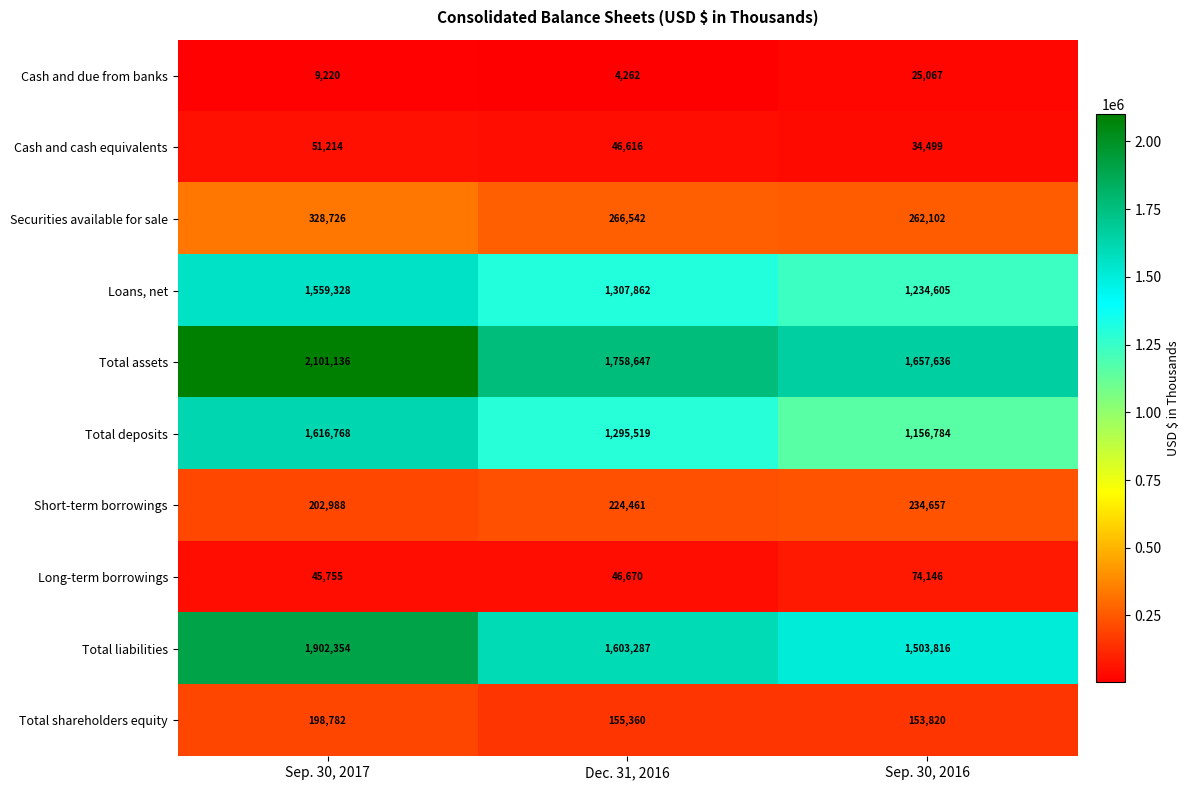

Read the Long-term borrowings value at Dec. 31, 2016.

46670